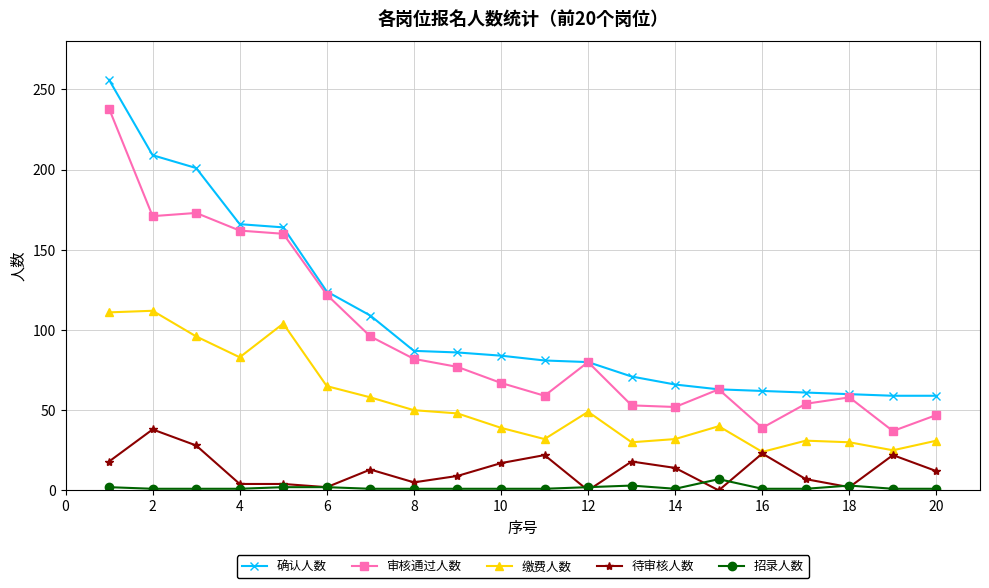

What is the maximum value for 确认人数?

256